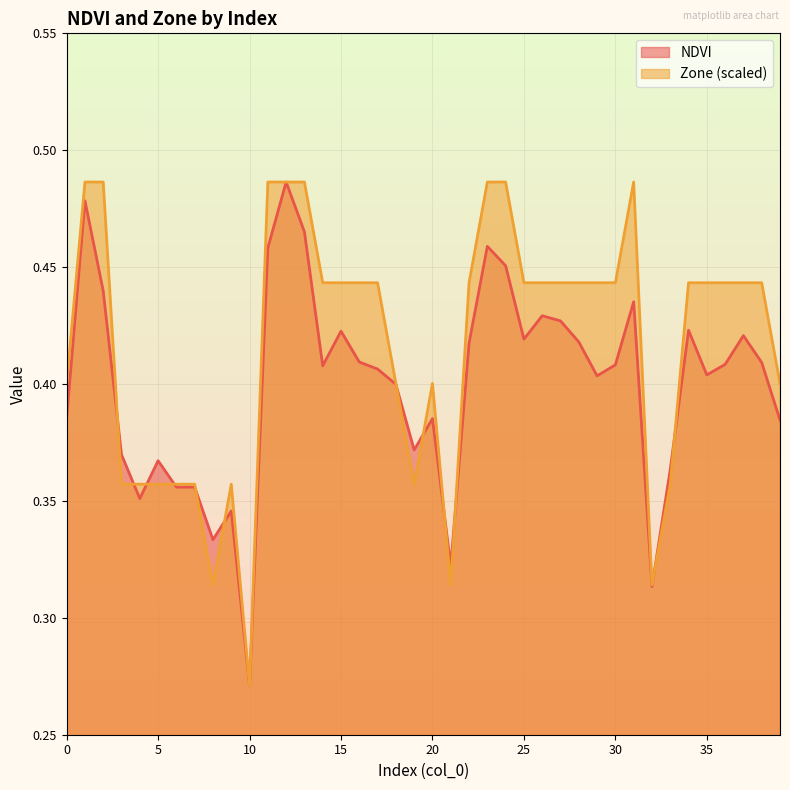

True or false: NDVI and Zone intersect in this chart.

True